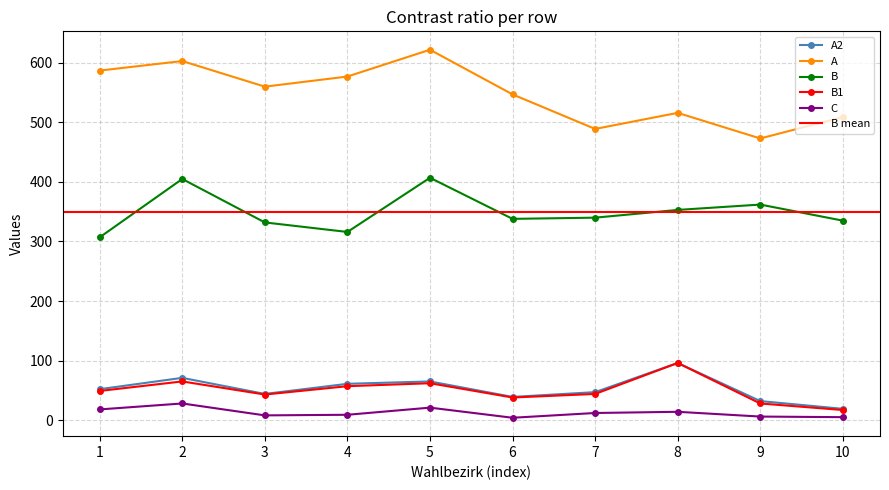

How many interior local peaks does the B series have?

3